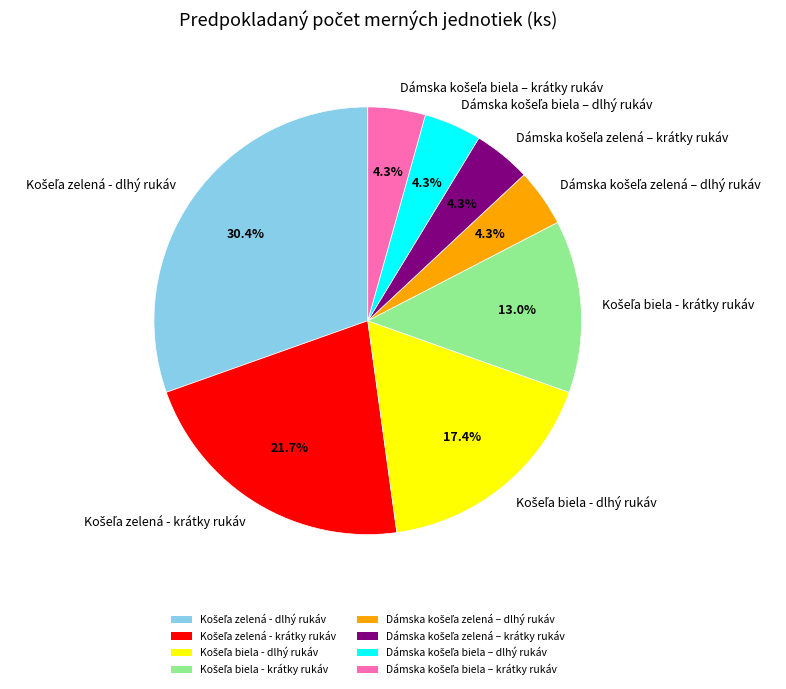

Is there a majority slice in this chart?

No